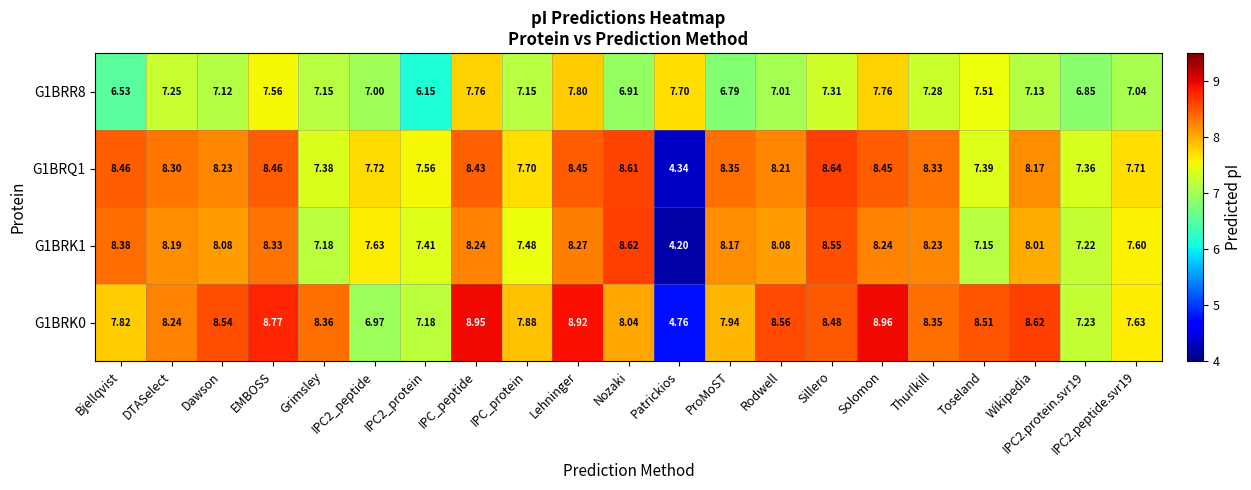

Which category has the lowest value in the G1BRK0 series?

Patrickios